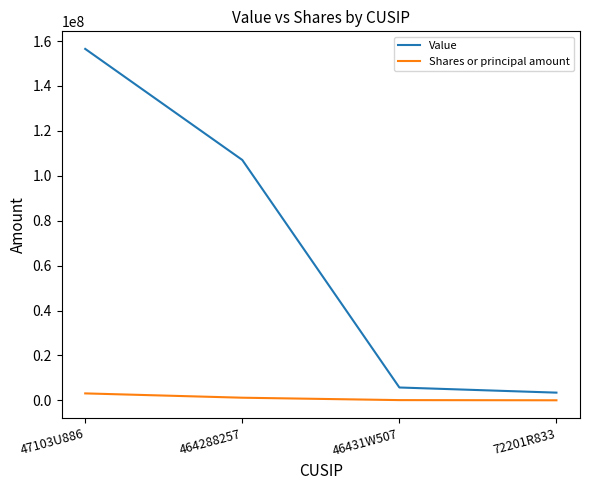

At which label does Value reach its peak?

47103U886